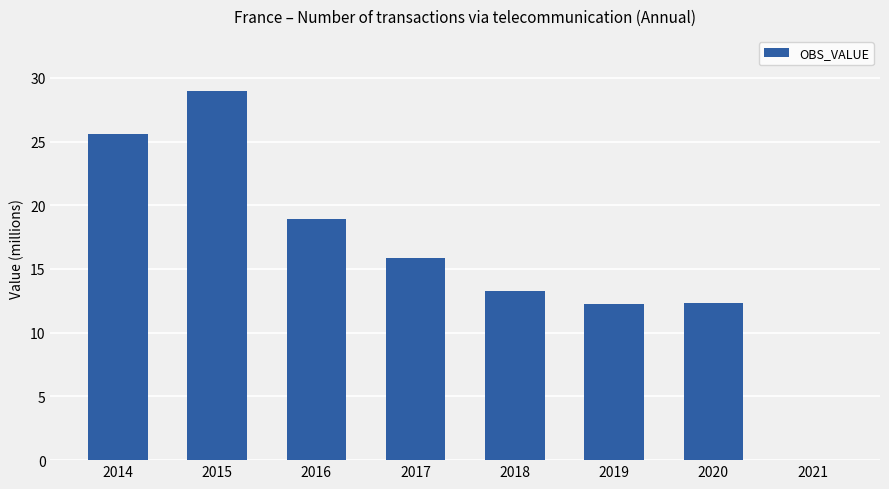

At which category does the chart reach its peak across all series?

2015